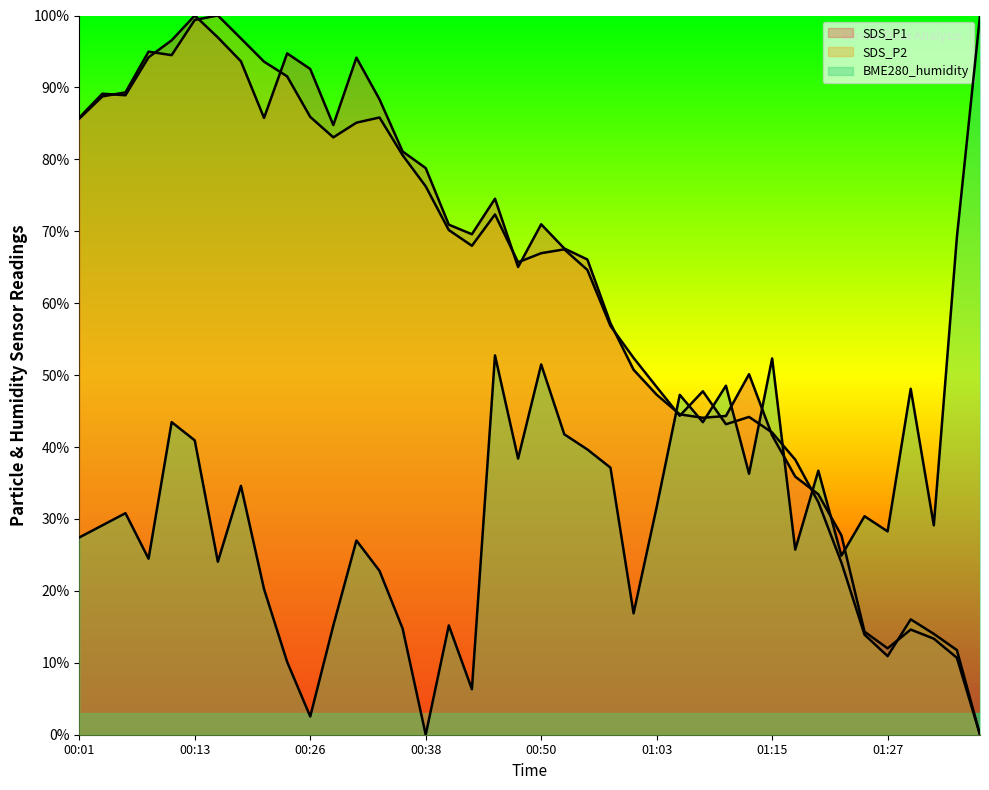

True or false: SDS_P1 has a value of 104.1 at 00:48.

False